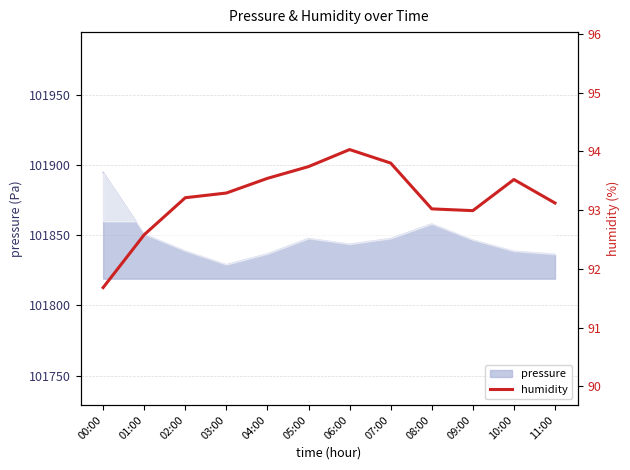

How many data points are above 93?

9